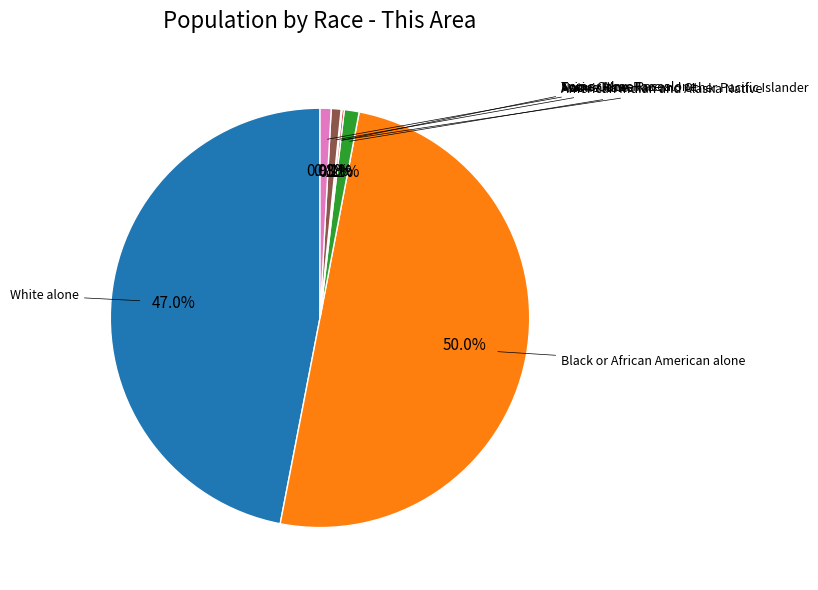

How many segments does this pie chart have?

7